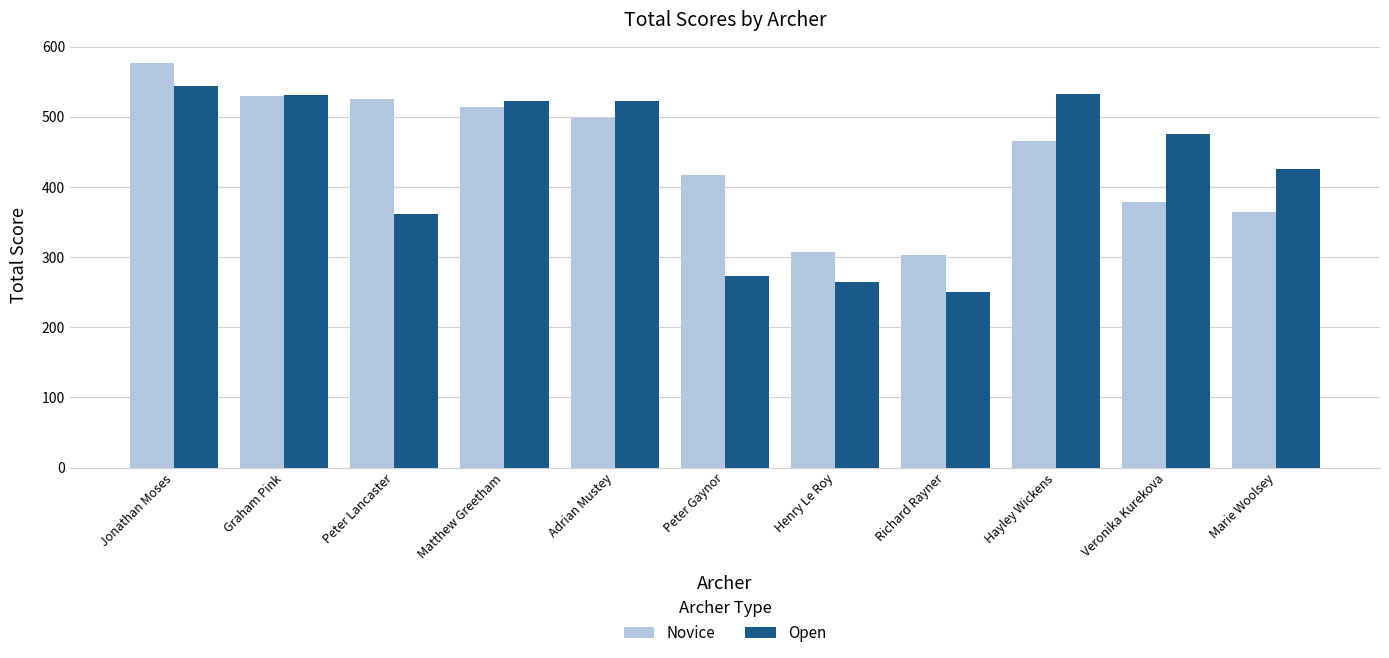

Which label corresponds to the smallest value in the chart?

Richard Rayner